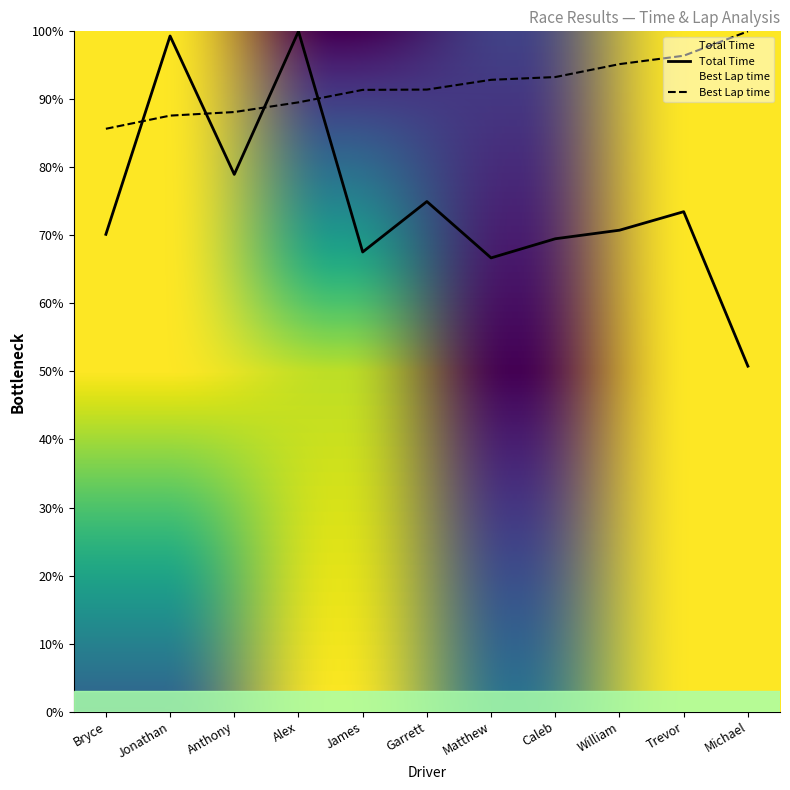

Reading left to right, extract all data points from this chart.

Total Time: 70.2	99.3	79.0	100.0	67.6	75.0	66.7	69.5	70.8	73.5	50.8
Best Lap time: 85.7	87.6	88.1	89.6	91.4	91.4	92.9	93.3	95.2	96.4	100.0